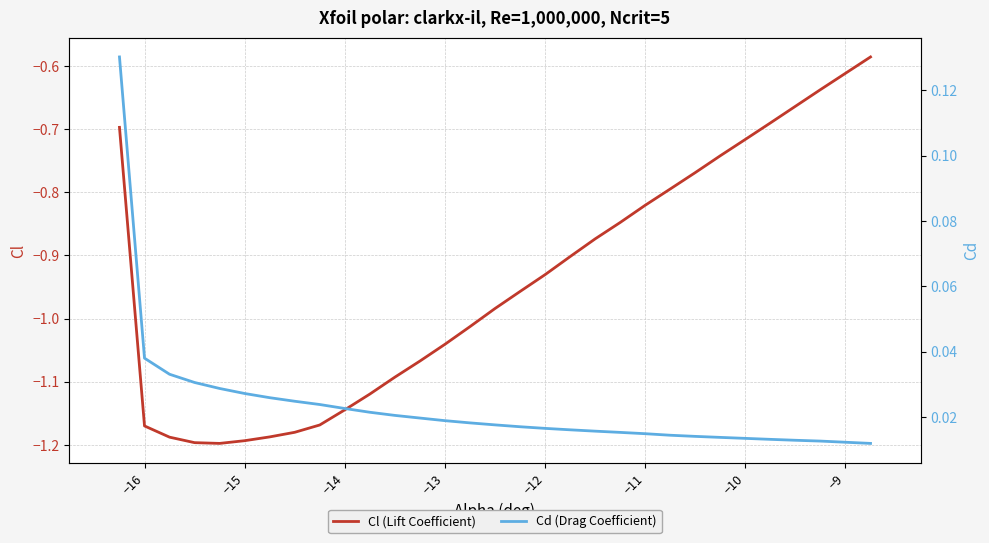

What is the difference between the maximum and minimum values in the Cd (Drag Coefficient) series?

0.1